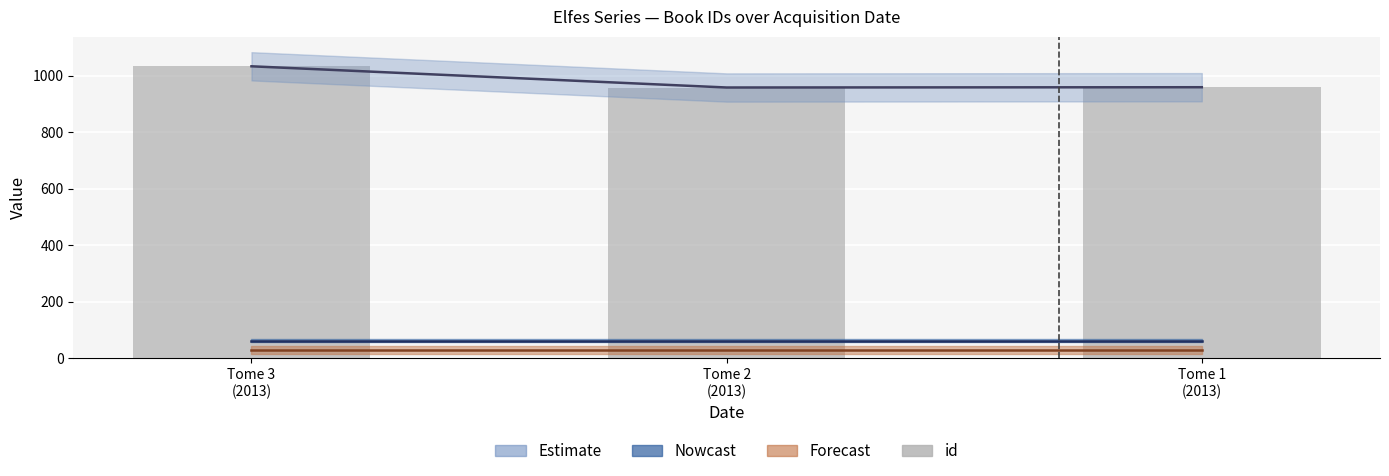

What is the sum of the values at Tome 3
(2013) and Tome 2
(2013)?

1991